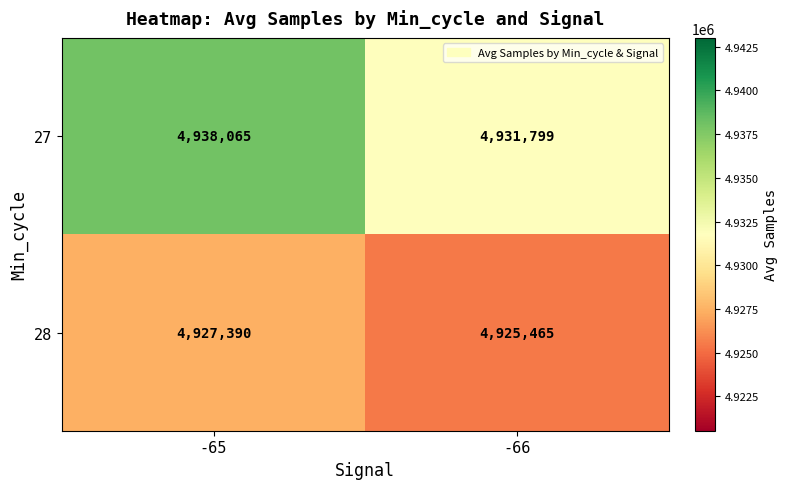

At how many categories does at least one series exceed 4937788?

1